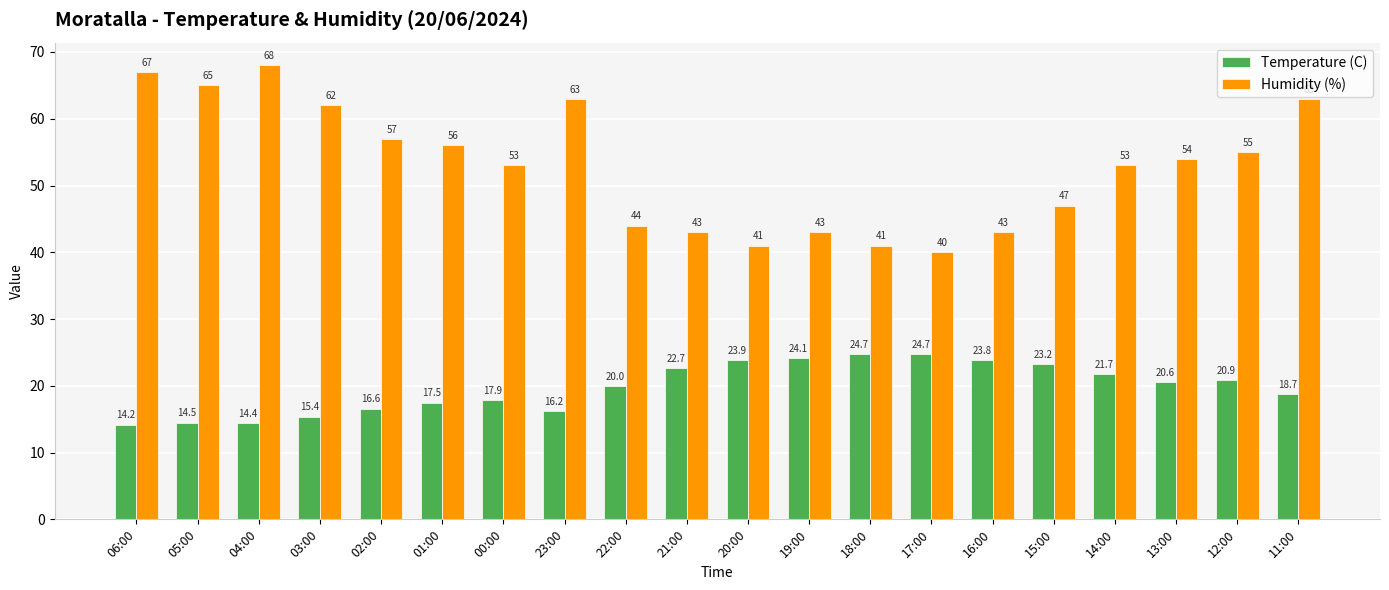

List the series in order of their overall mean, highest first.

Humidity (%), Temperature (C)